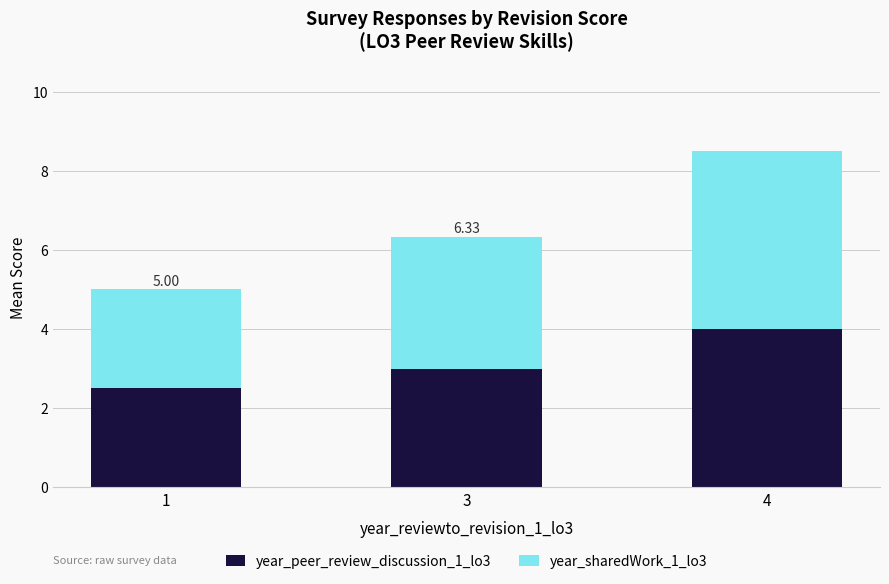

Rank the categories by year_peer_review_discussion_1_lo3 value from lowest to highest.

1, 3, 4